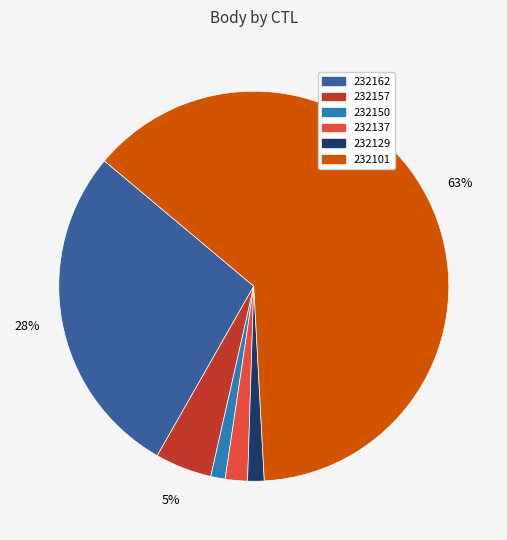

Is 232101 the majority of the pie?

Yes